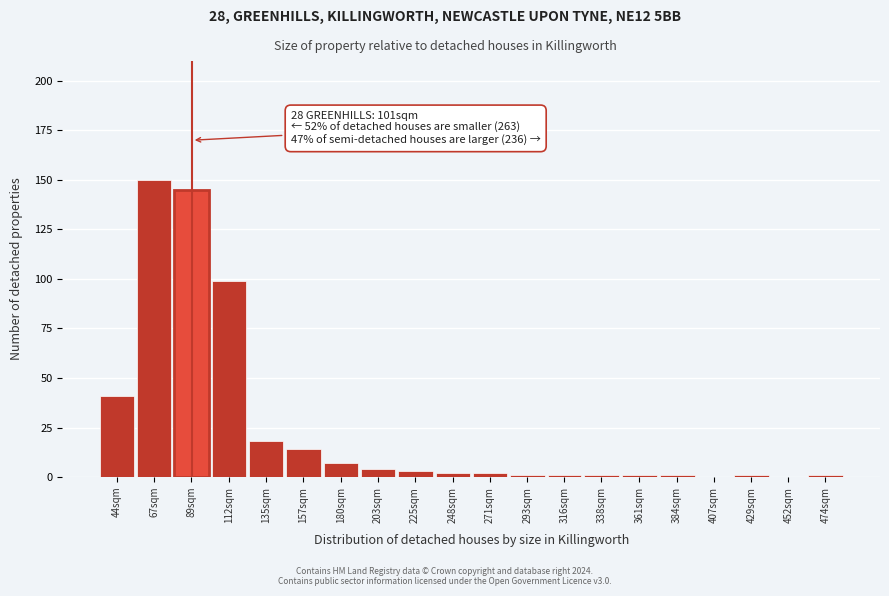

Reading right to left, what are all the values shown in this chart?

474sqm=1	452sqm=0	429sqm=1	407sqm=0	384sqm=1	361sqm=1	338sqm=1	316sqm=1	293sqm=1	271sqm=2	248sqm=2	225sqm=3	203sqm=4	180sqm=7	157sqm=14	135sqm=18	112sqm=99	89sqm=145	67sqm=150	44sqm=41